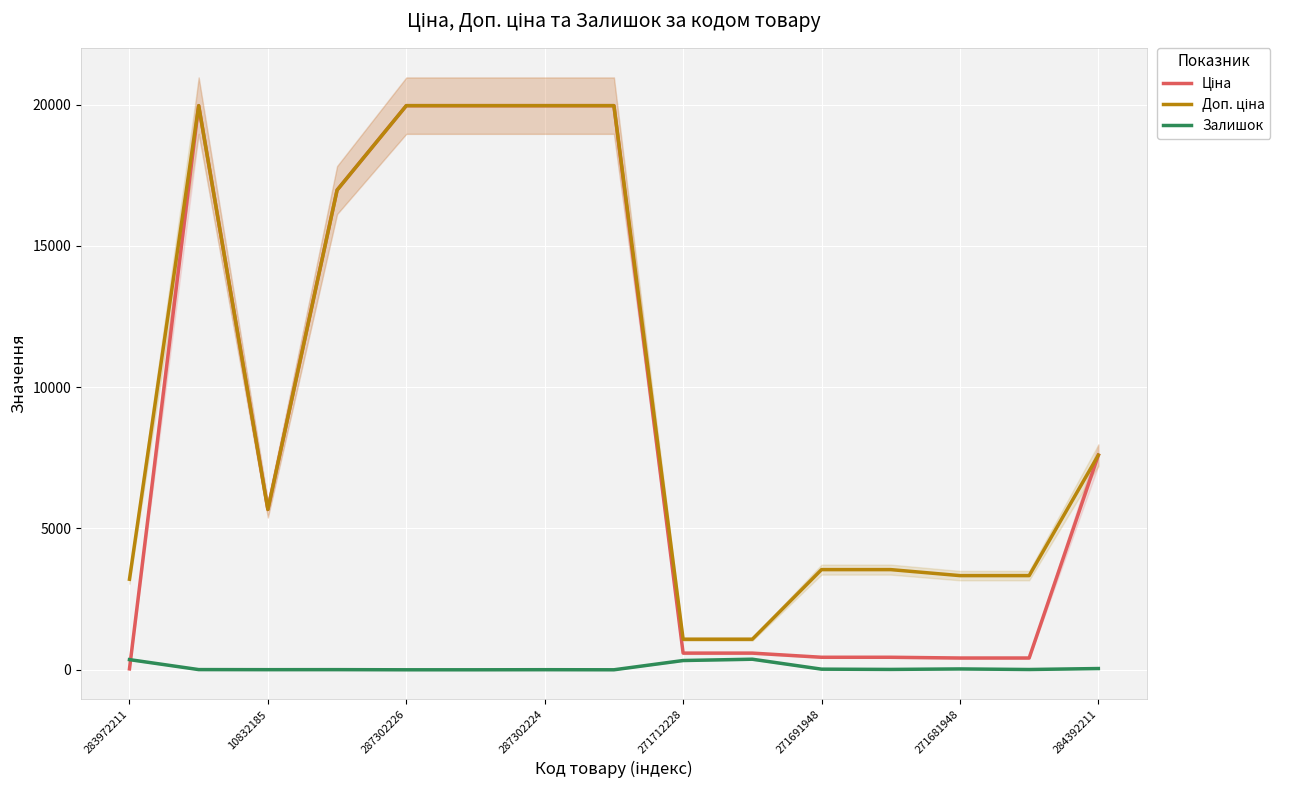

Does the chart display data point markers on the line(s)?

No